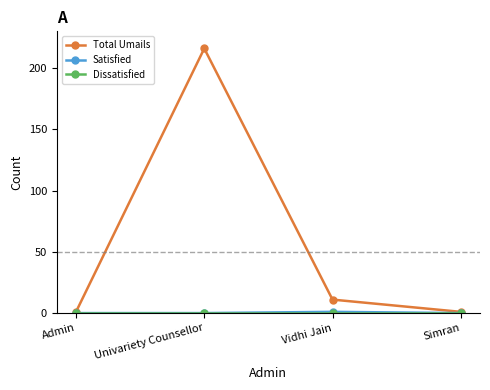

What is the label of the 1st point from the left?

Admin